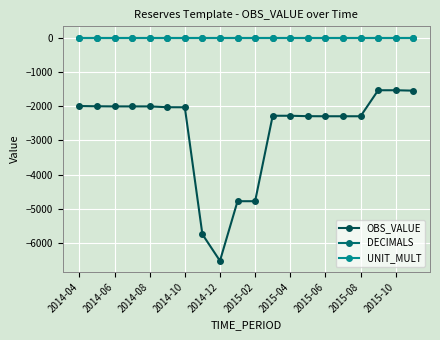

True or false: UNIT_MULT and OBS_VALUE intersect in this chart.

False